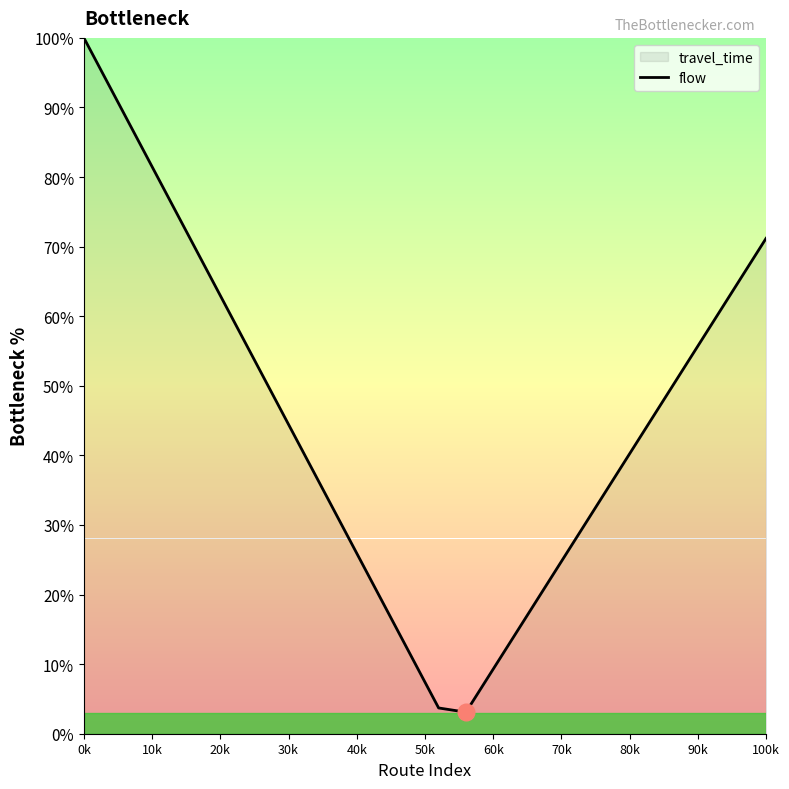

How many data points are less than 46?

13